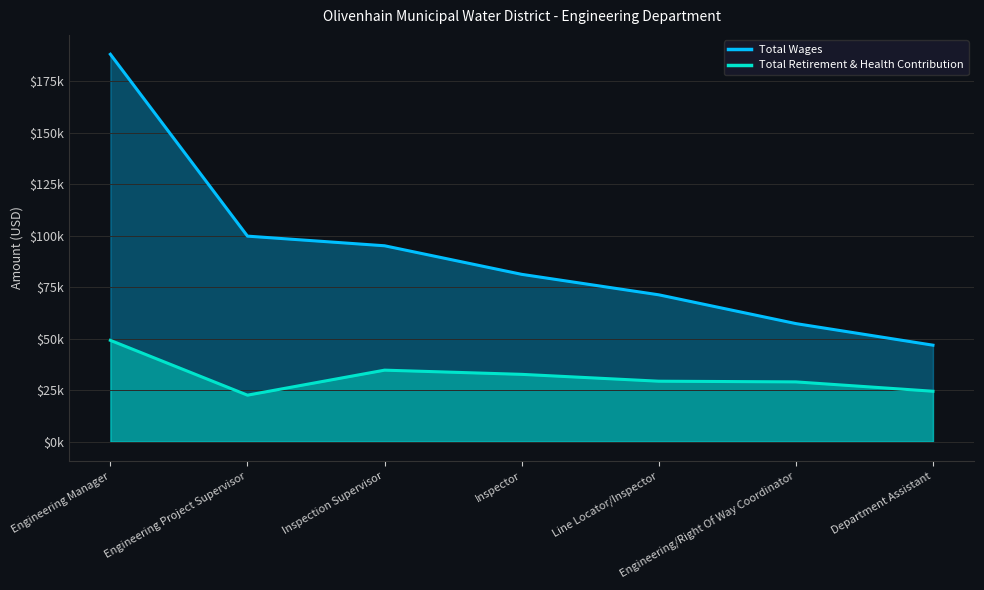

At which label does Total Retirement & Health Contribution first exceed 29389?

Engineering Manager